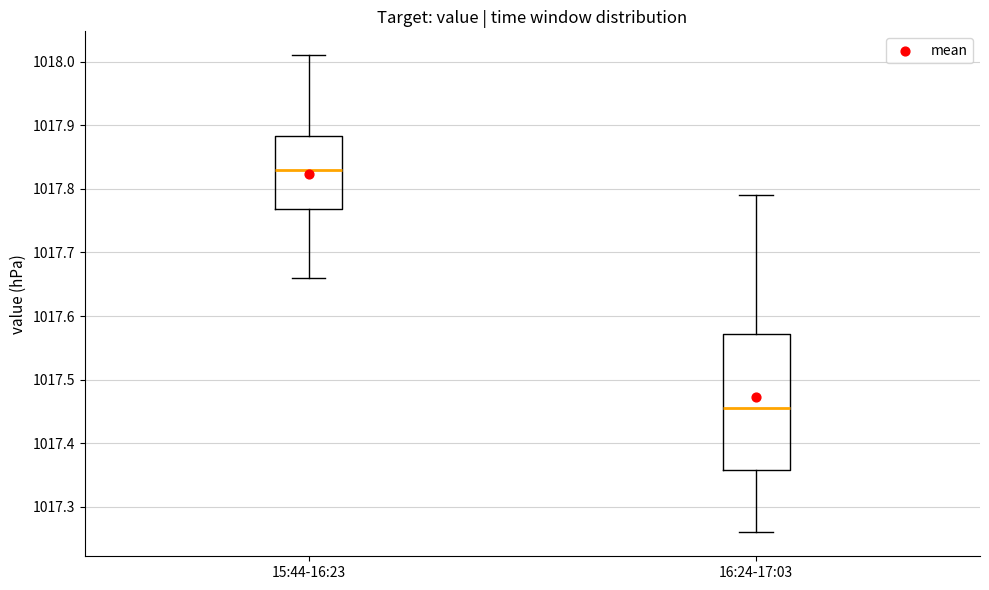

Where does the lower whisker of the box for 15:44-16:23 end on the y-axis? The values are not printed on the chart, so give them approximately, as read against the axis.

1017.66